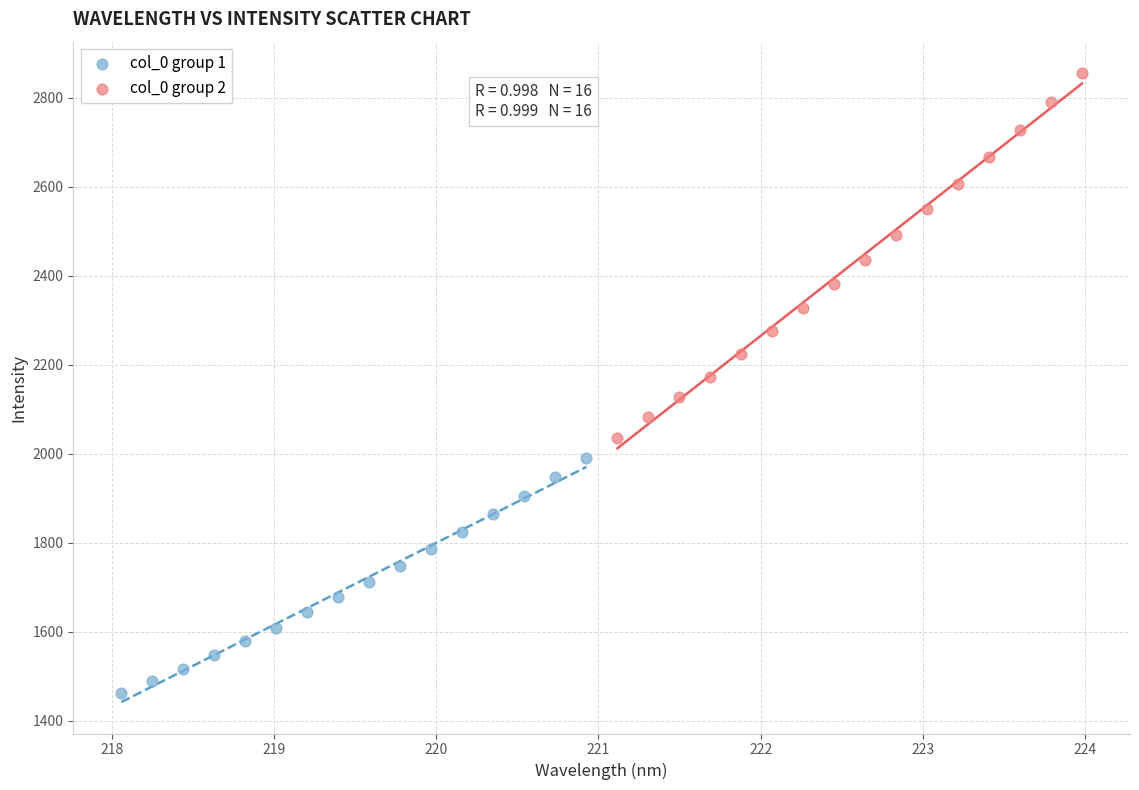

Which series has the largest Y range (max minus min)?

col_0 group 2